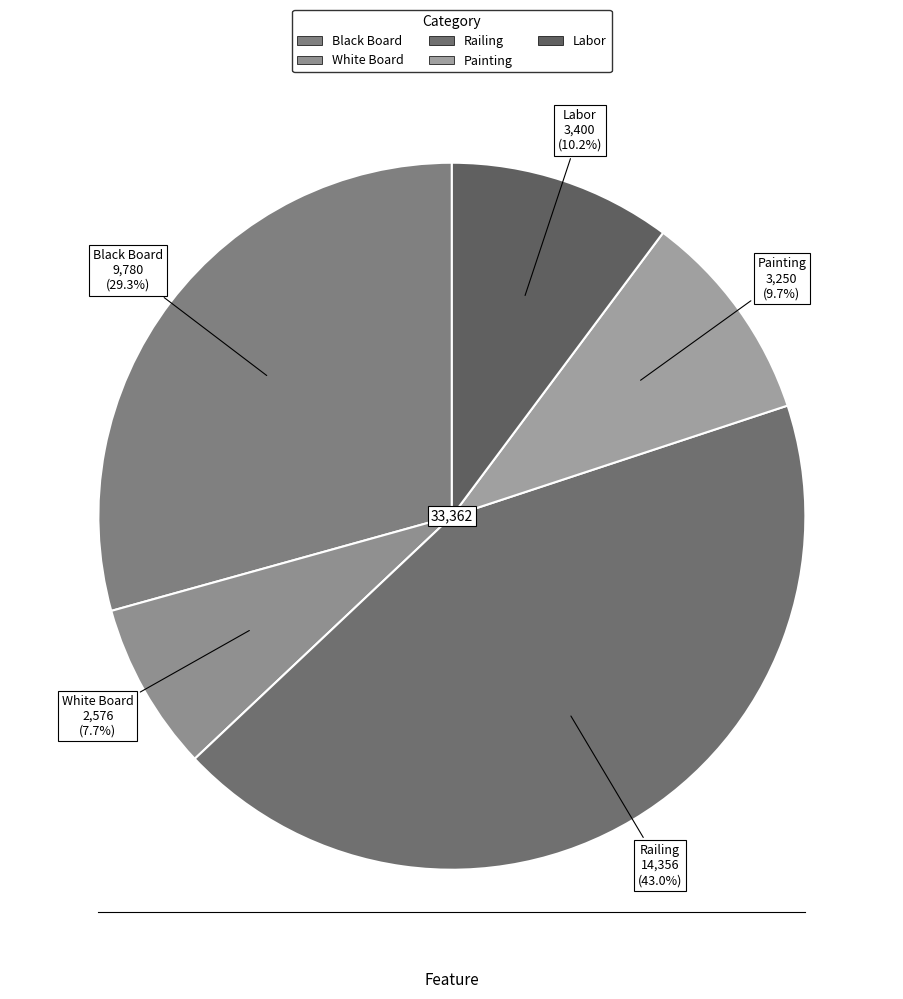

What is the smallest slice in the pie chart?

White Board